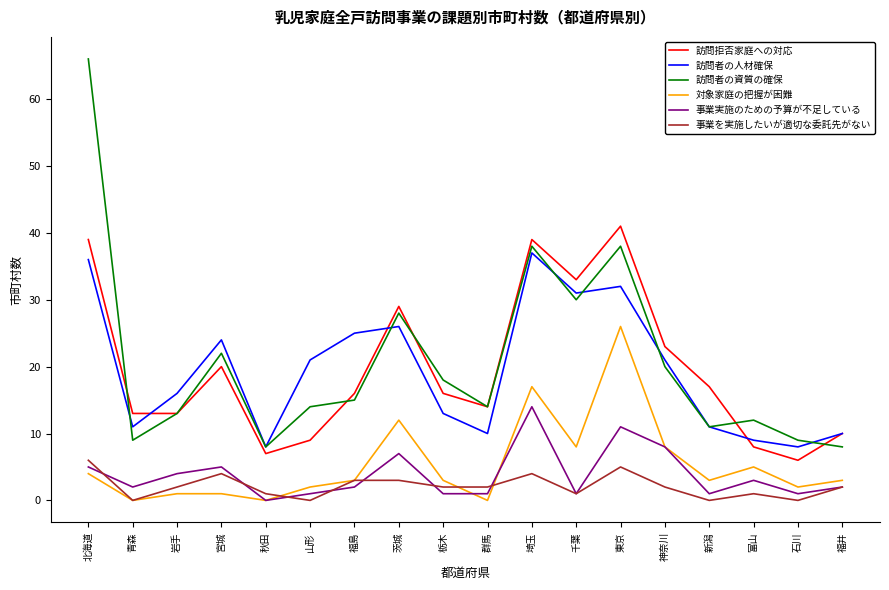

True or false: 事業を実施したいが適切な委託先がない and 訪問拒否家庭への対応 intersect in this chart.

False